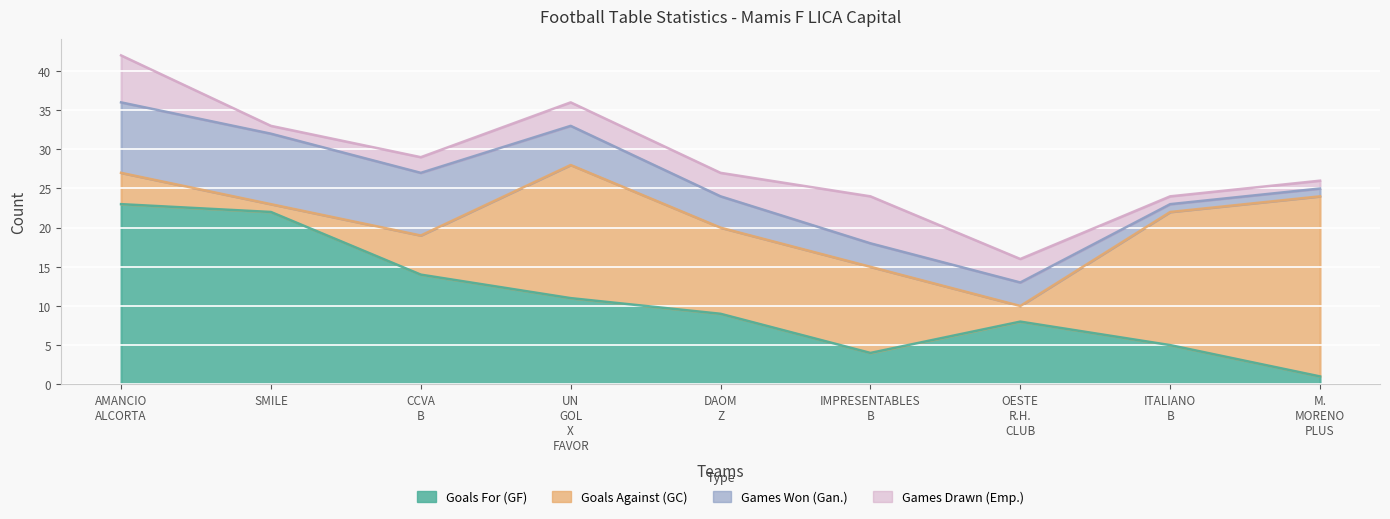

Where is Goals Against (GC) nearest to the value 12?

DAOM Z